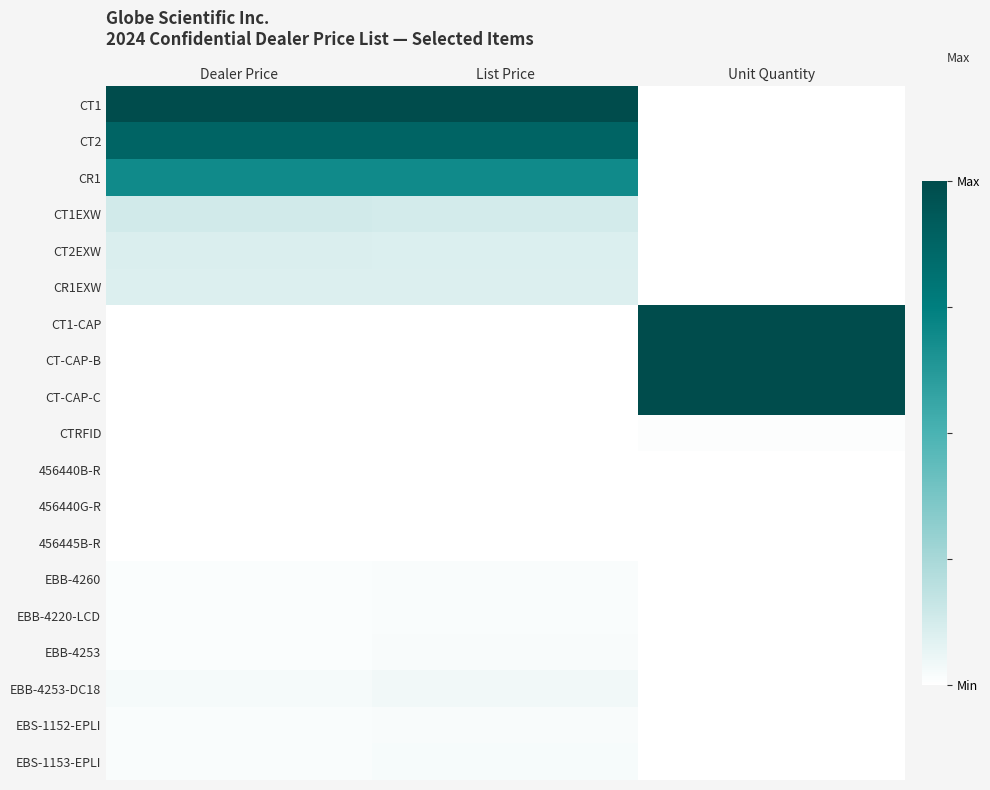

Which label corresponds to the largest value in the chart?

Dealer Price